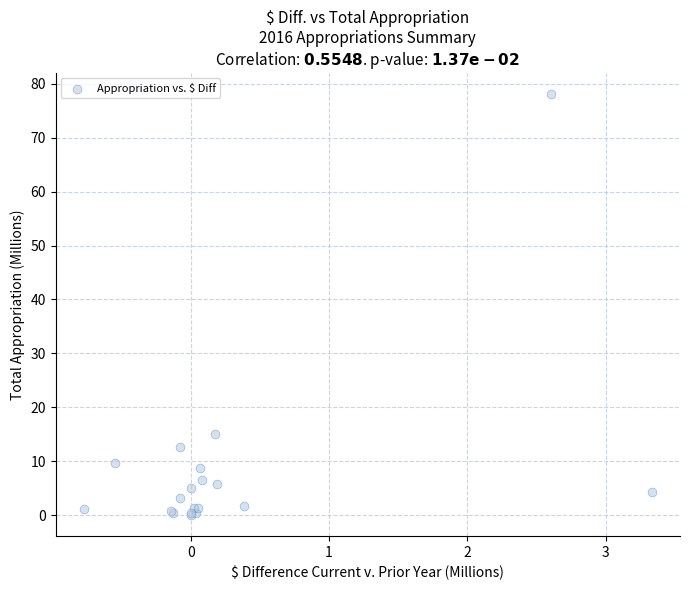

What Y value in the scatter plot is closest to 39?

15.1